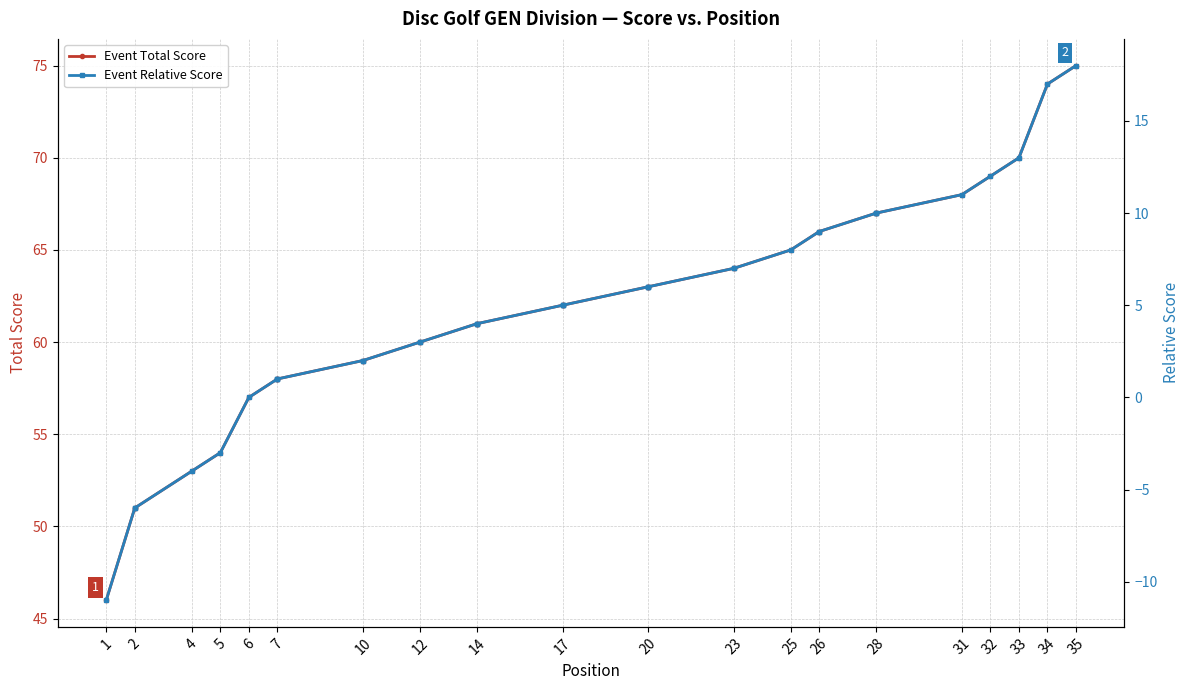

Is it true that Event Relative Score equals 10 at 28?

True